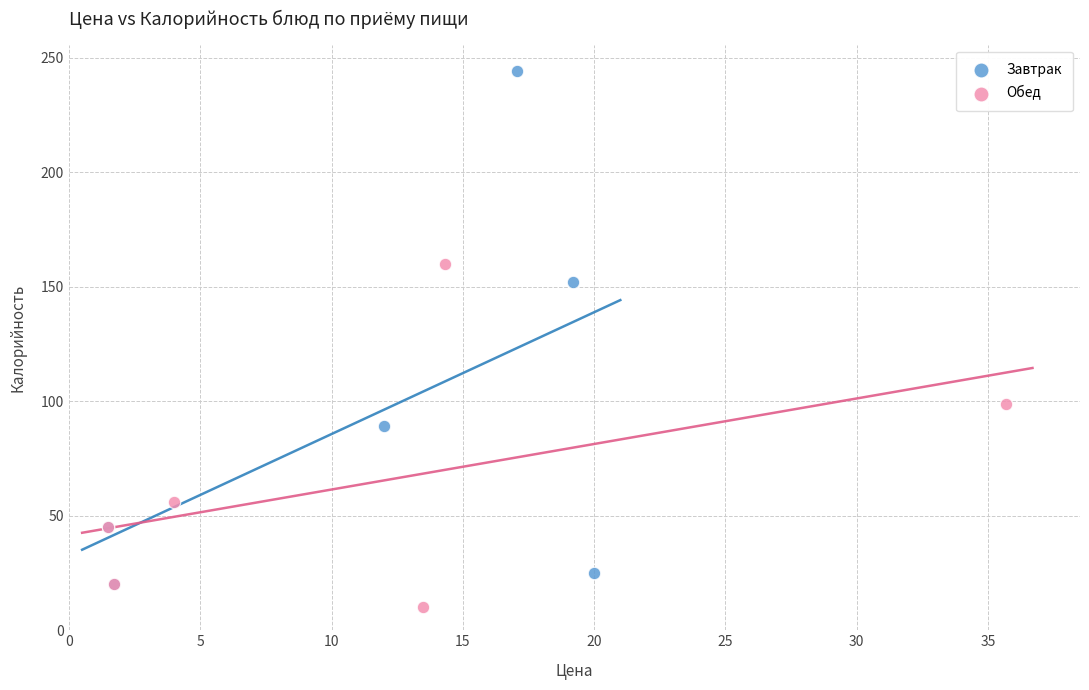

Which series has the largest Y range (max minus min)?

Завтрак